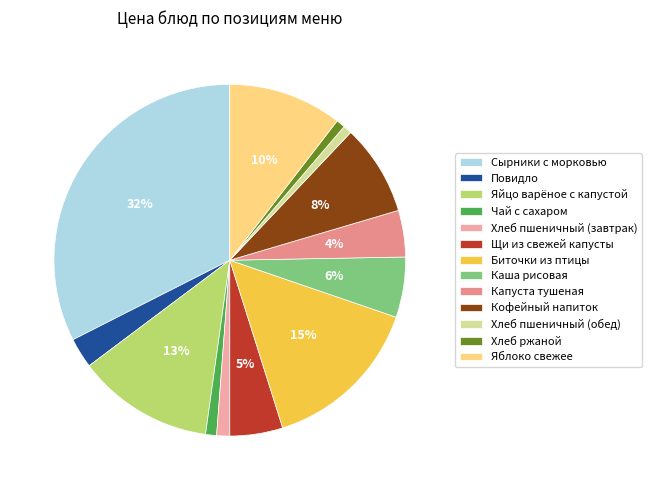

Count the number of slices in the pie.

13